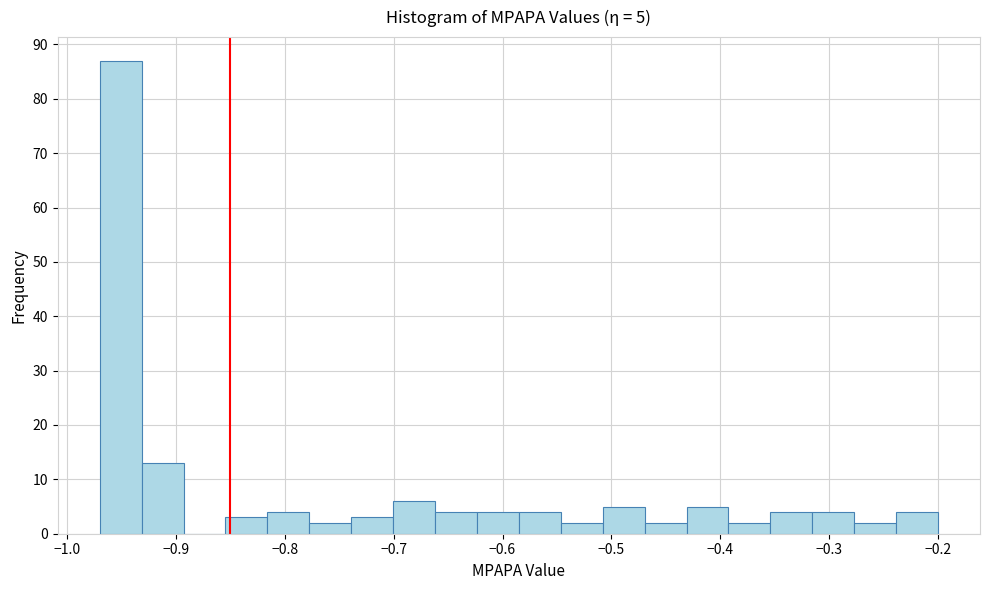

Read against the x-axis, roughly where is the centre of the tallest bar?

-0.95